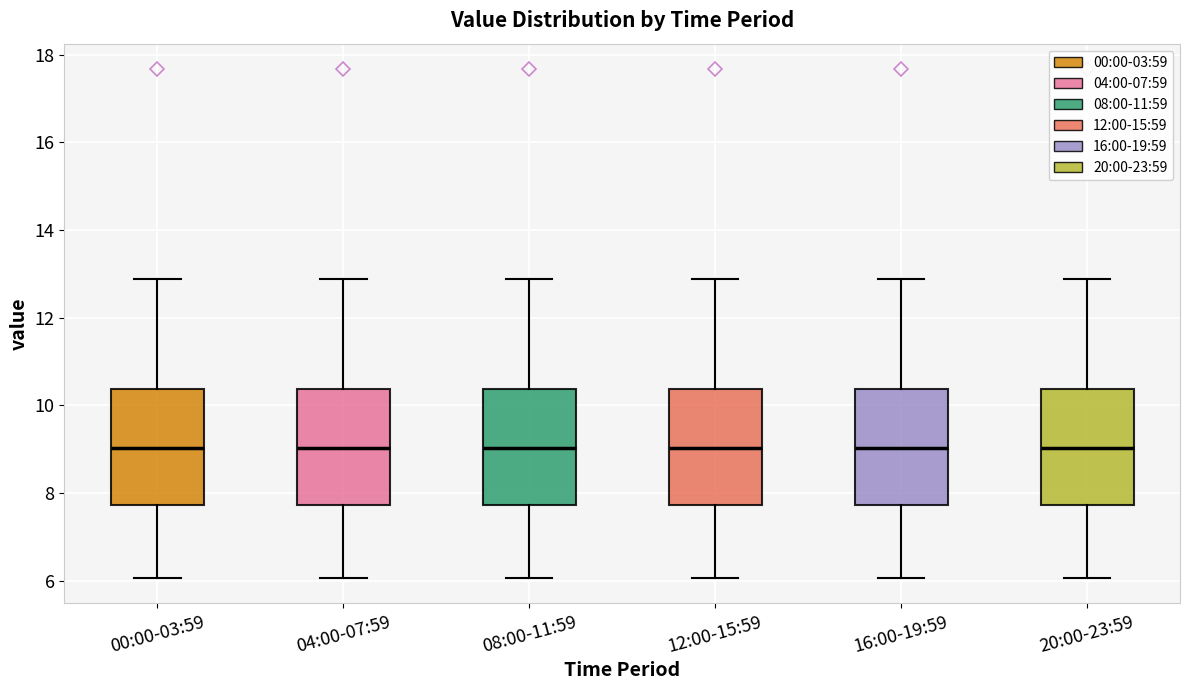

Reading left to right, read every box against the y-axis: the position of its median line, the range the box covers, and the ends of its whiskers. The values are not printed on the chart, so give them approximately, as read against the axis.

00:00-03:59: median 9.0, box 7.8 to 10.4, whiskers 6.0 to 12.8
04:00-07:59: median 9.0, box 7.8 to 10.4, whiskers 6.0 to 12.8
08:00-11:59: median 9.0, box 7.8 to 10.4, whiskers 6.0 to 12.8
12:00-15:59: median 9.0, box 7.8 to 10.4, whiskers 6.0 to 12.8
16:00-19:59: median 9.0, box 7.8 to 10.4, whiskers 6.0 to 12.8
20:00-23:59: median 9.0, box 7.8 to 10.4, whiskers 6.0 to 12.8